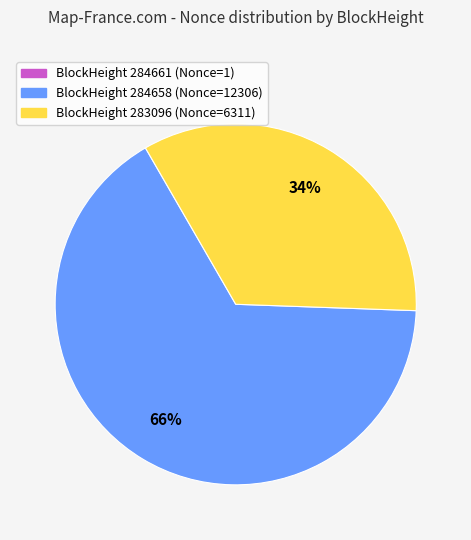

The BlockHeight 283096 (Nonce=6311) slice represents 23% of the pie. True or false?

False